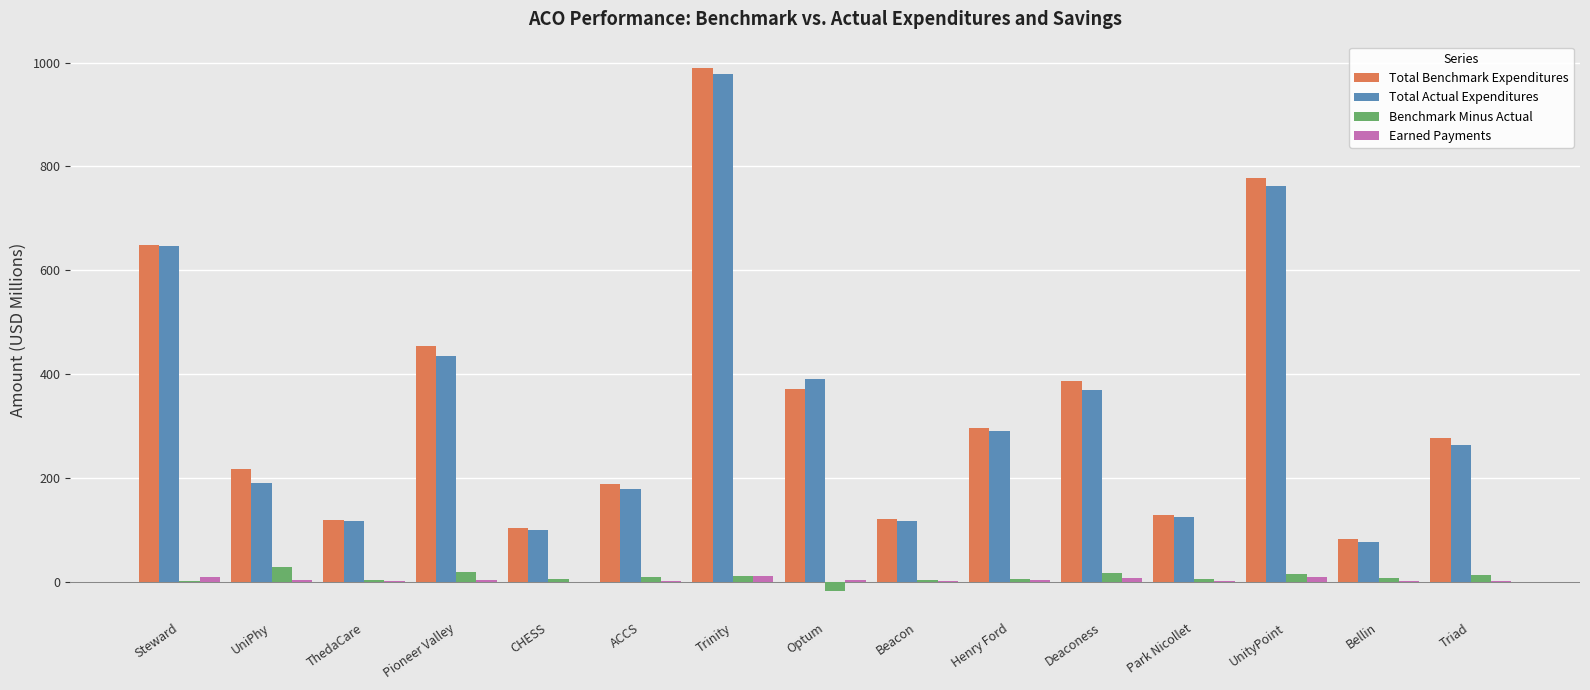

Which category has the highest value across all series?

Trinity